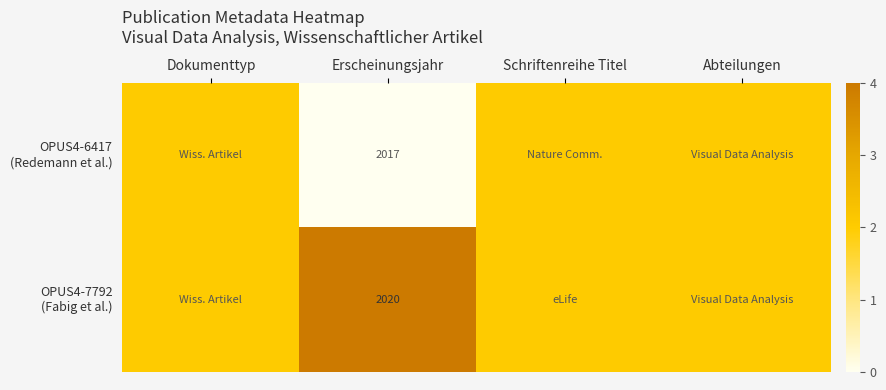

What is the total value across all series at Erscheinungsjahr?

4037